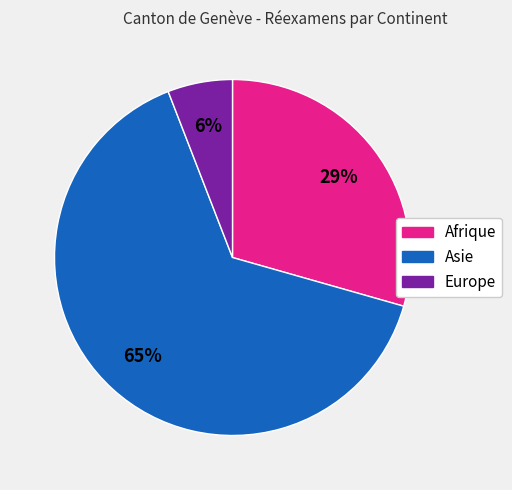

To the nearest percent, what is the average slice percentage?

33%